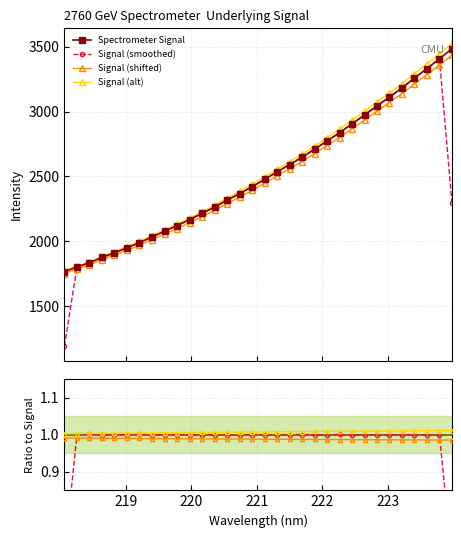

How many data points does each series have?

32